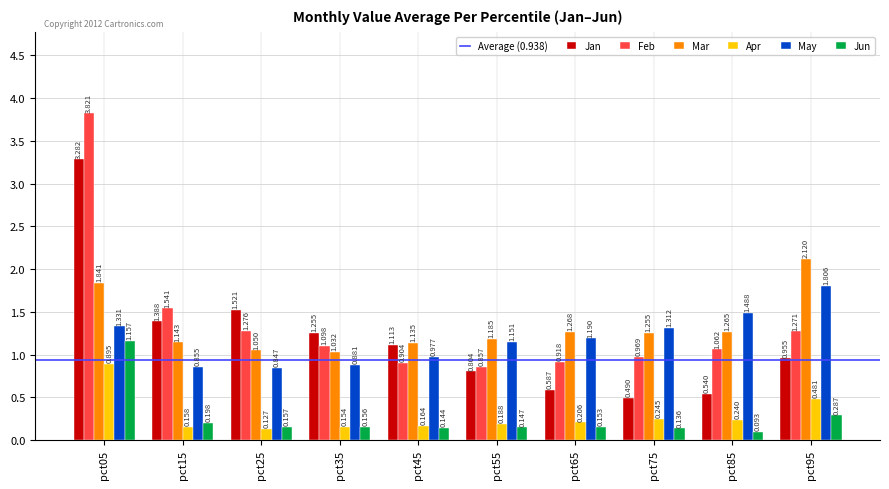

Which series has the largest range (max minus min)?

Feb